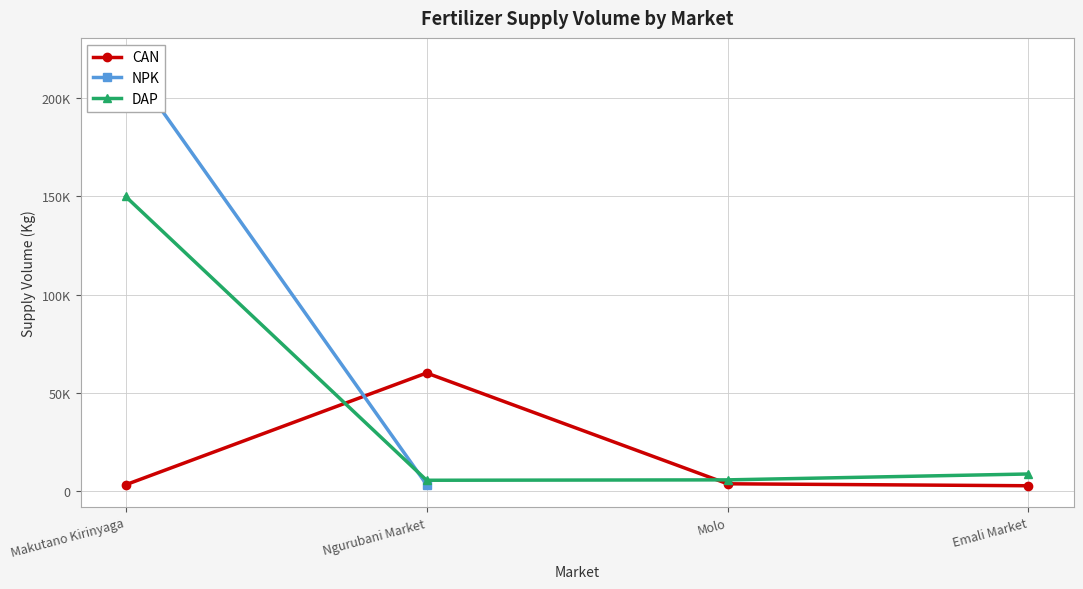

What is the difference between the maximum and minimum values in the DAP series?

144700